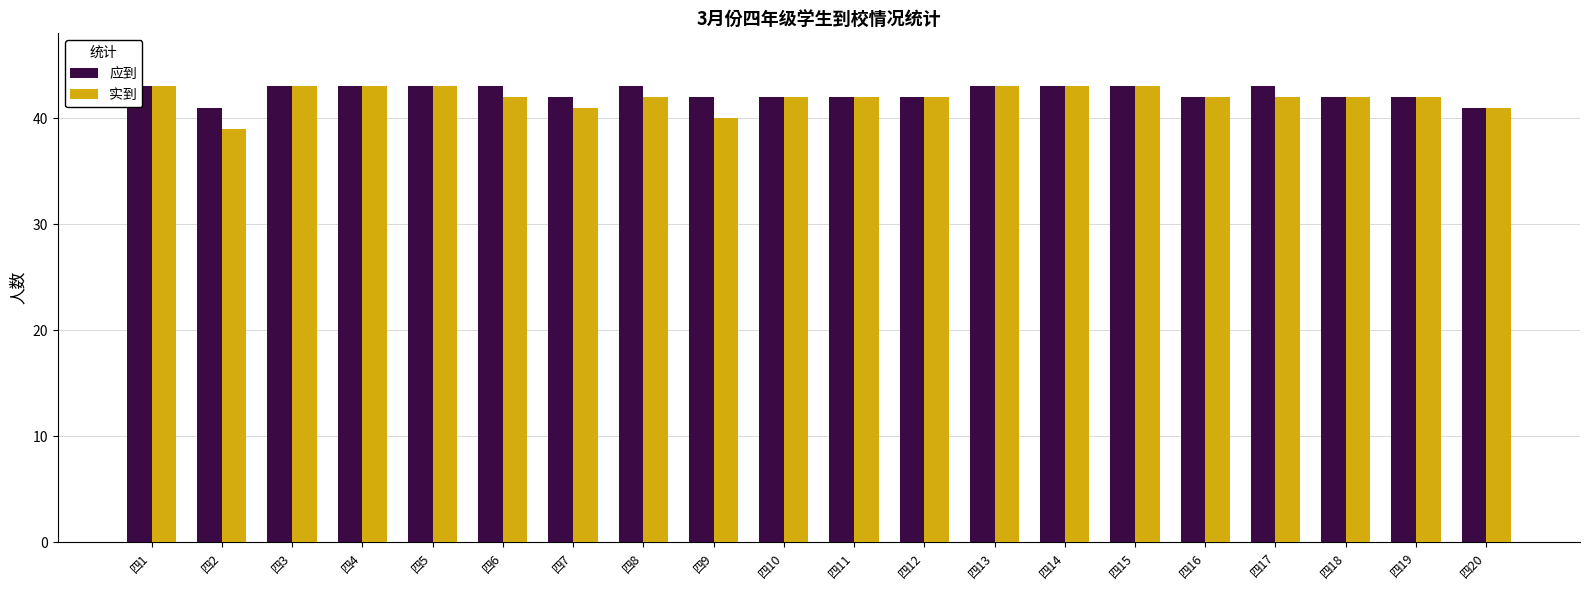

Which label corresponds to the largest value in the chart?

四1